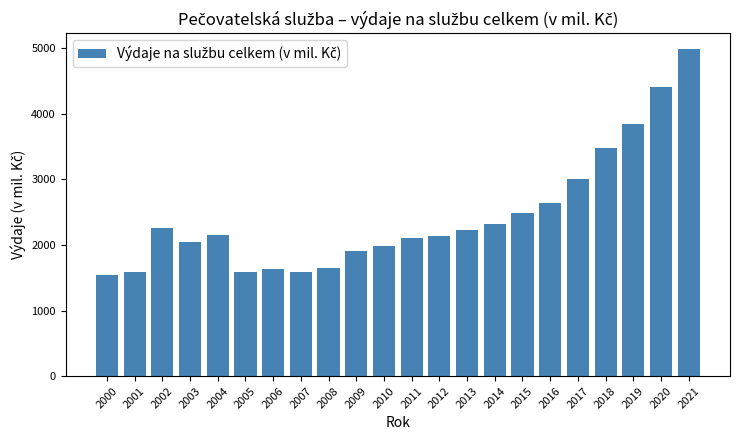

What is the value of the 12th bar from the left?

2101